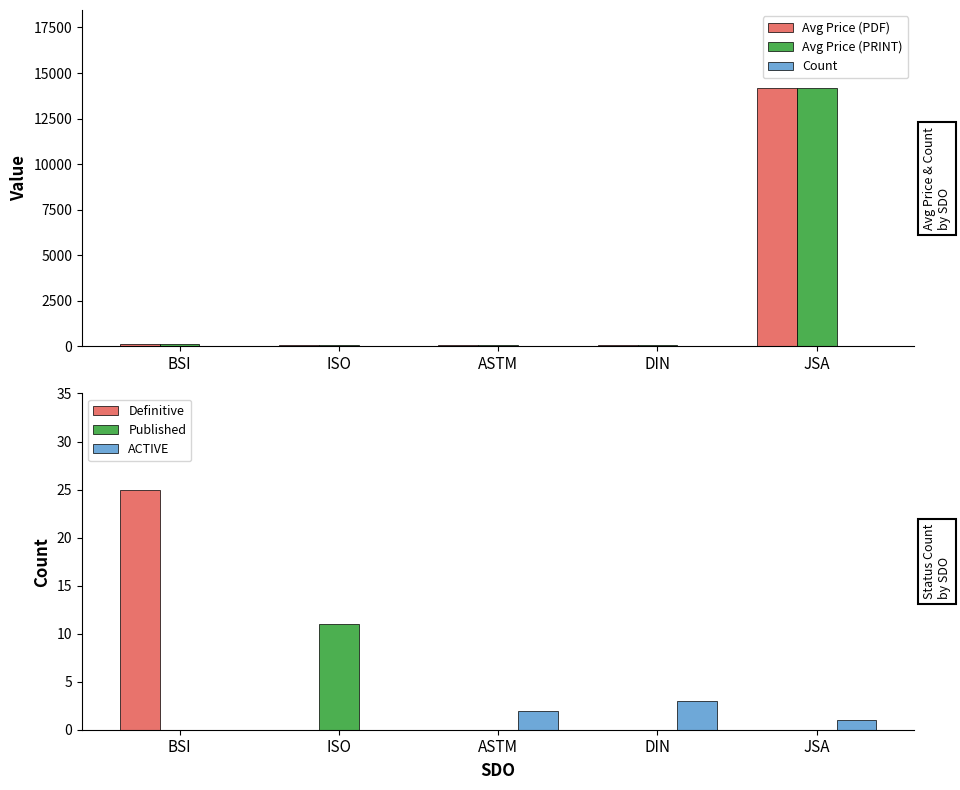

What is the difference between the highest and lowest values at DIN?

72.9